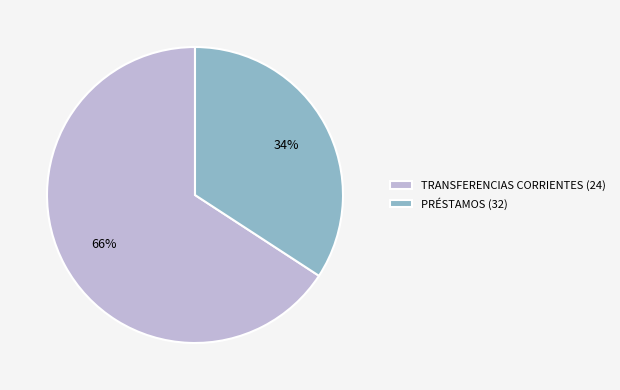

Approximately how many times larger is the value at PRÉSTAMOS (32) compared to TRANSFERENCIAS CORRIENTES (24)?

0.5